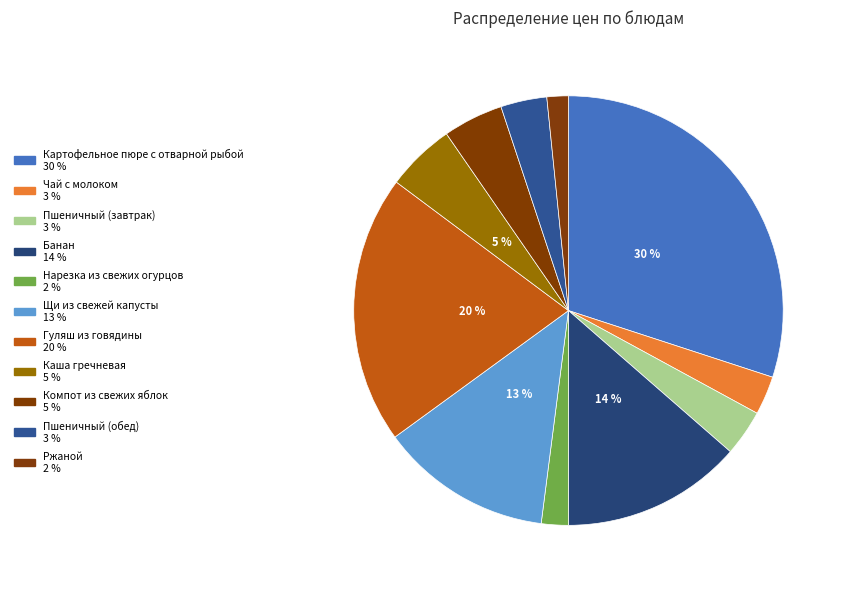

To the nearest percent, what is the average slice percentage?

9%